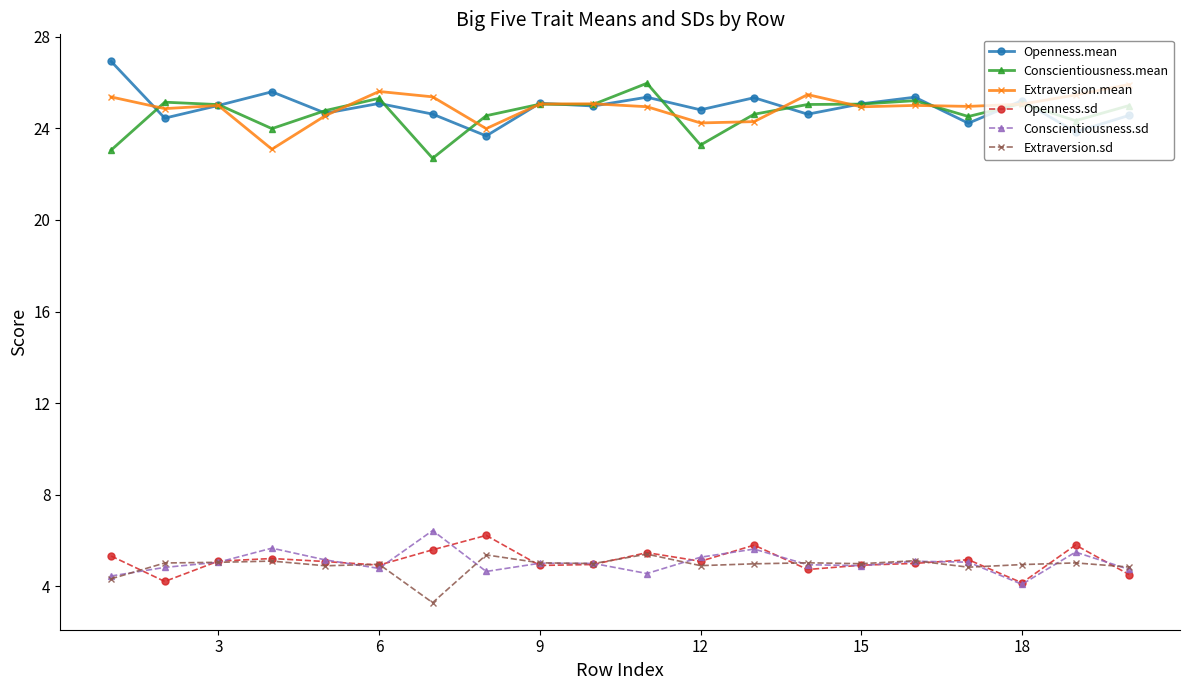

How many series are shown in this chart?

6